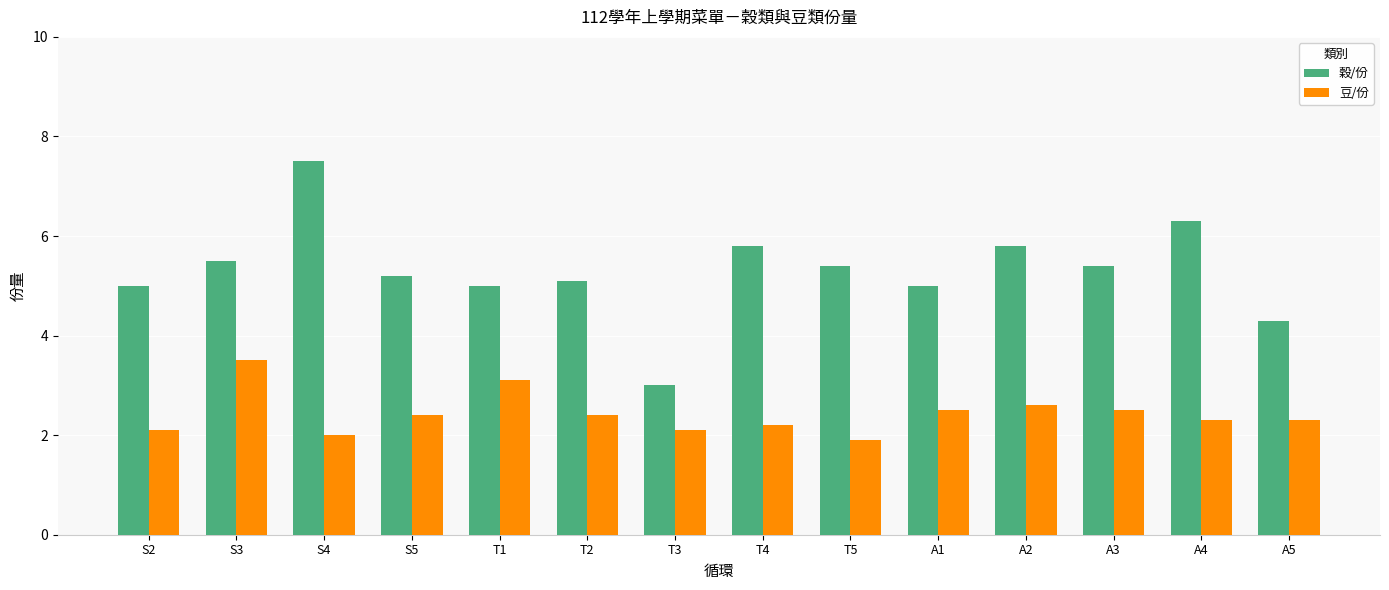

What position from the left is A4?

13